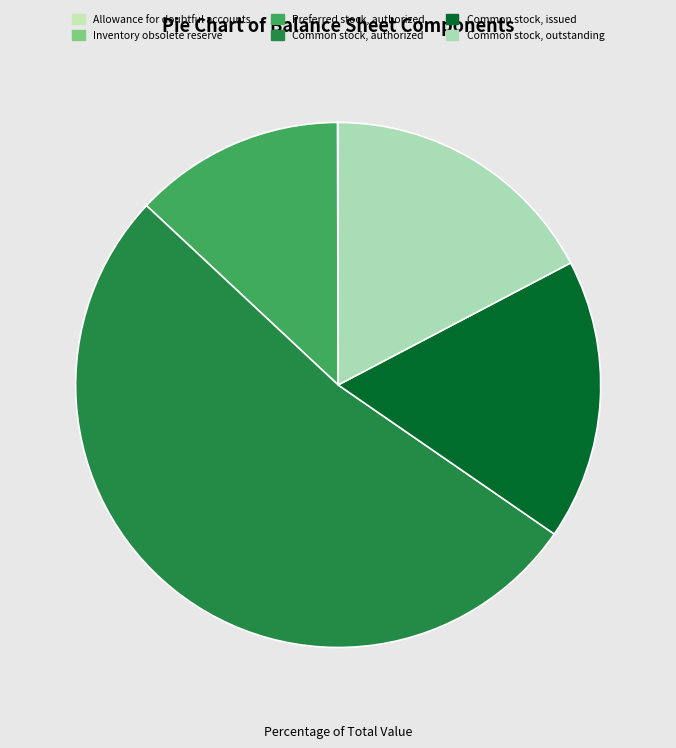

The Common stock, authorized slice represents 52% of the pie. True or false?

True